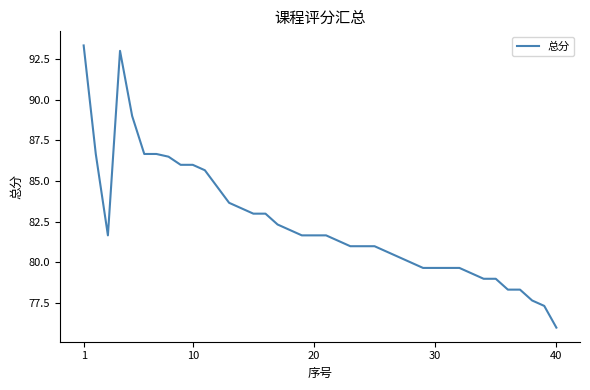

What is the difference between the maximum and minimum values?

17.3